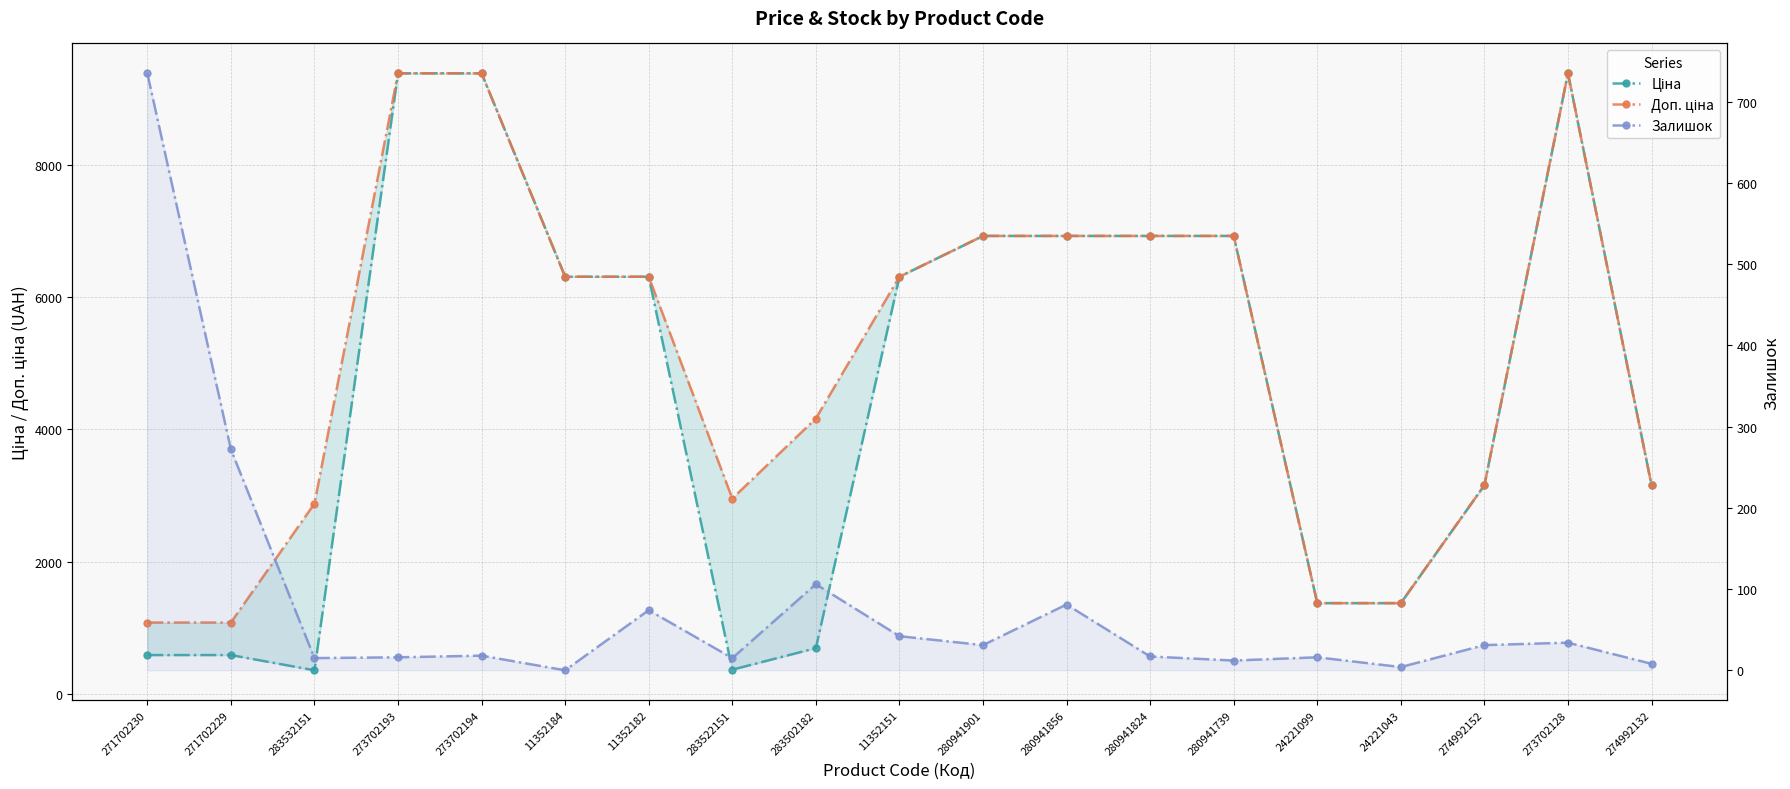

Which has a higher value, 24221043 or 274992132?

274992132